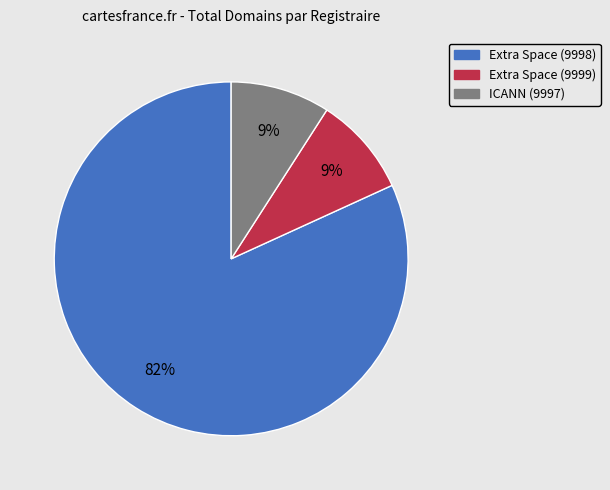

To the nearest percent, what is the average slice percentage?

33%